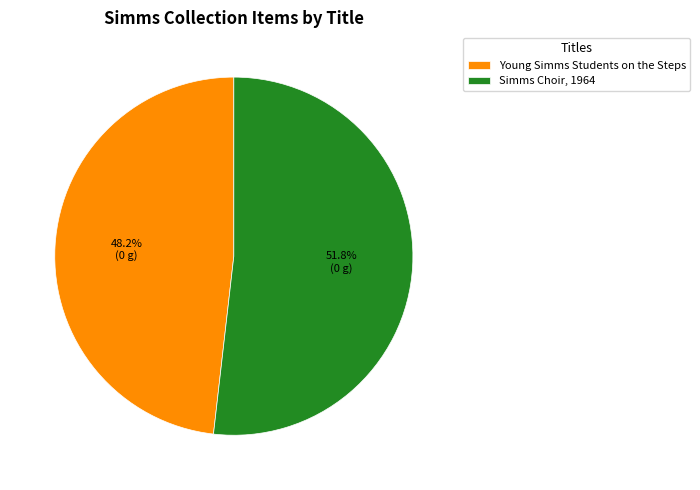

Rank the categories by value from highest to lowest.

Simms Choir, 1964, Young Simms Students on the Steps